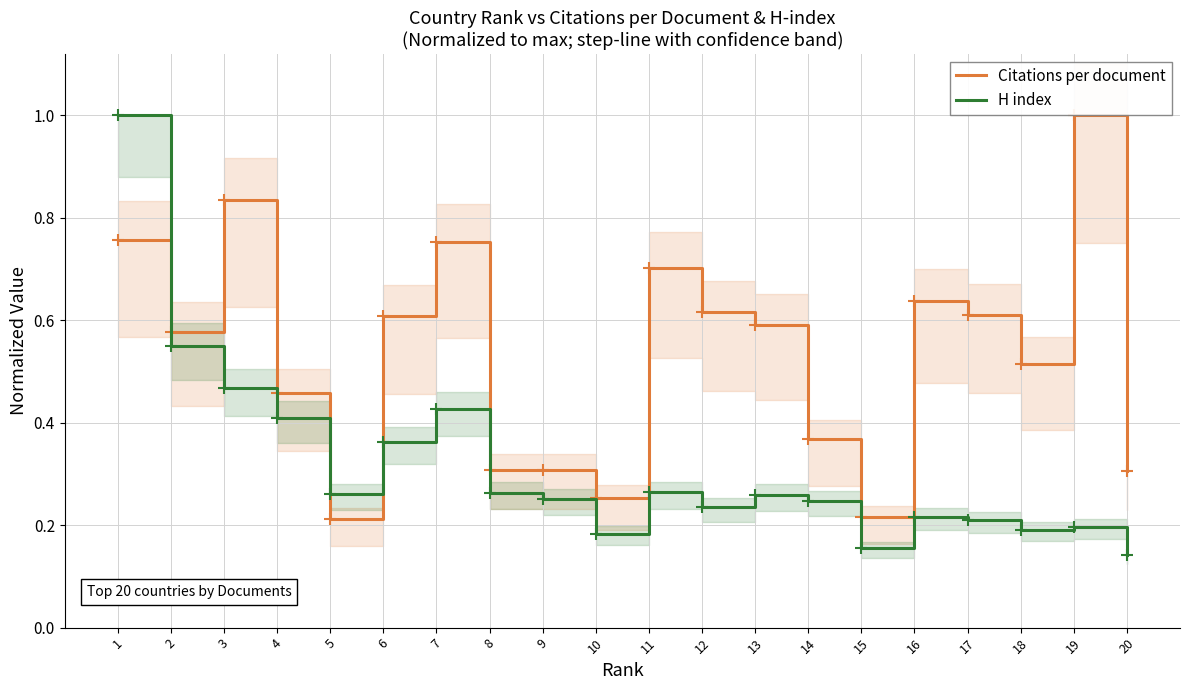

What is the total value across all series at 14?

0.6